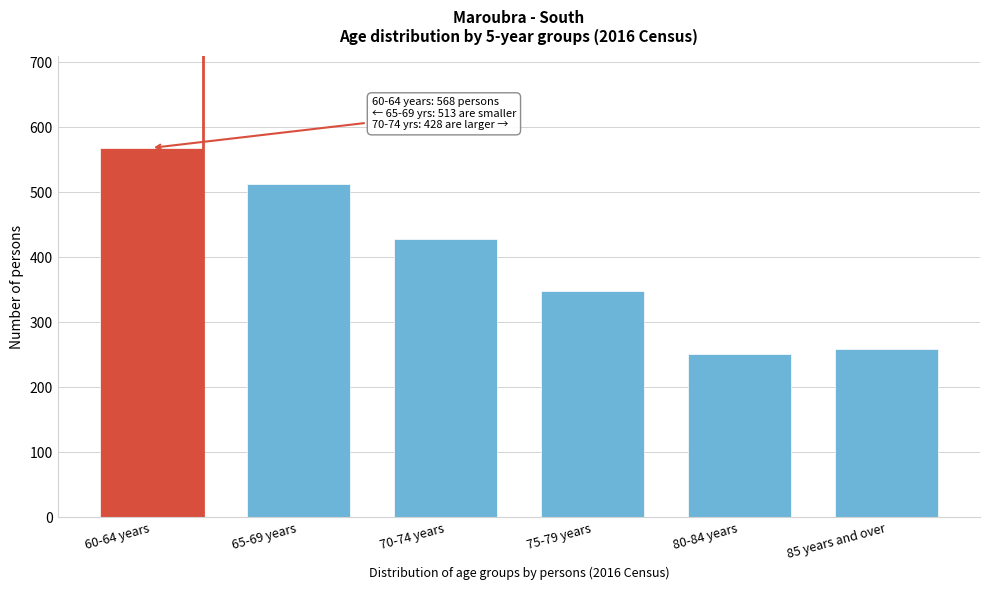

Reading left to right, transcribe all the data shown in this chart.

60-64 years=568	65-69 years=513	70-74 years=428	75-79 years=348	80-84 years=252	85 years and over=259